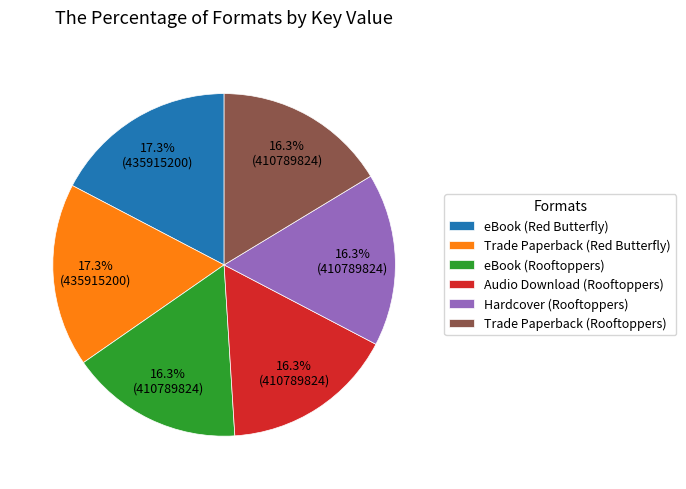

To the nearest percent, what percentage of the pie is Hardcover (Rooftoppers)?

16%